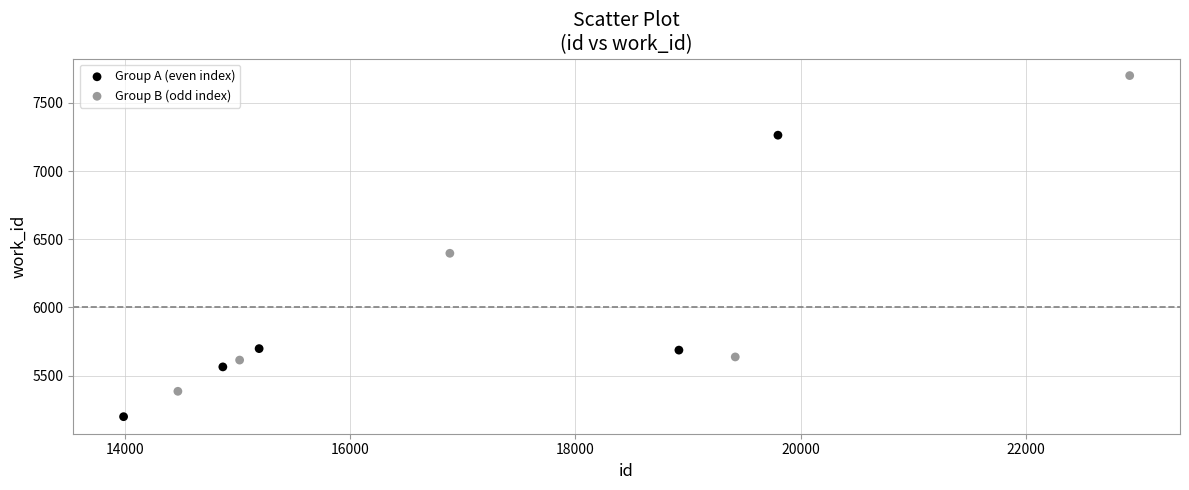

Which series reaches the maximum Y coordinate?

Group B (odd index)